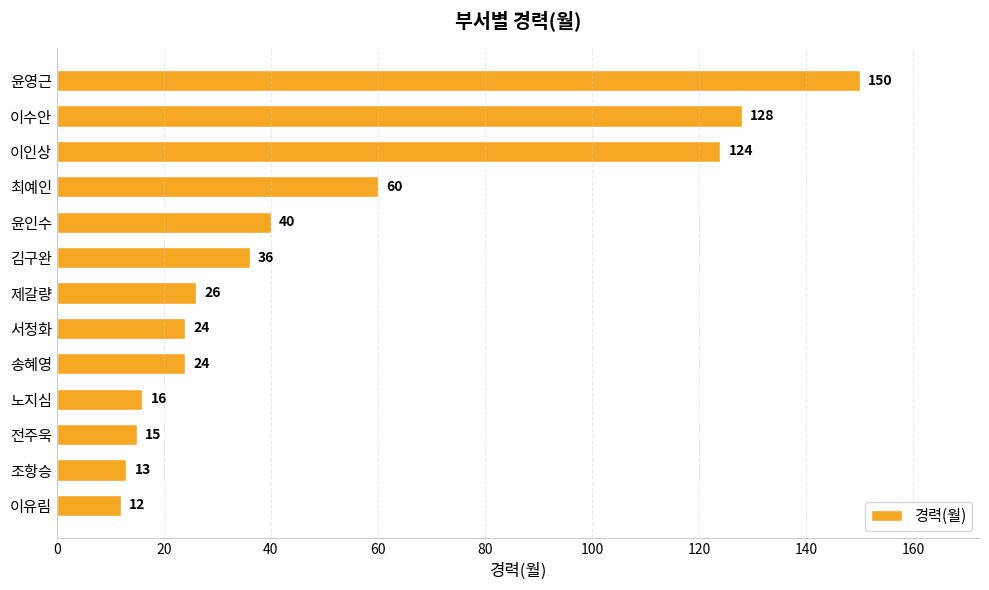

What is the maximum value shown in the chart?

150